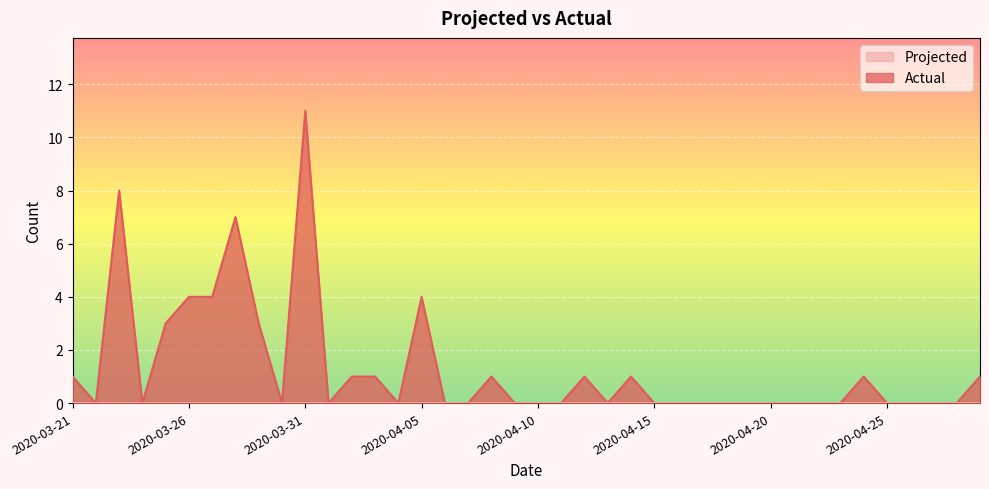

What value does the data have at 2020-03-31?

11